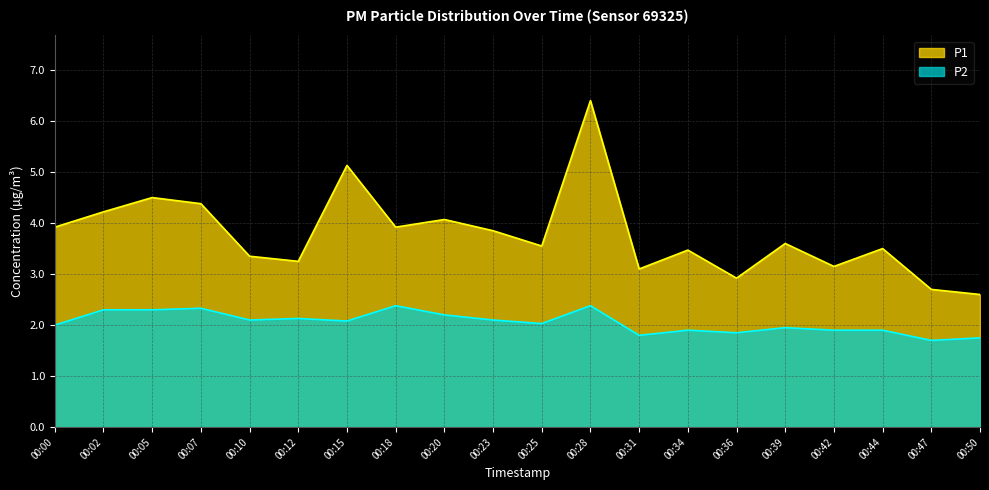

How many series are shown in this chart?

2